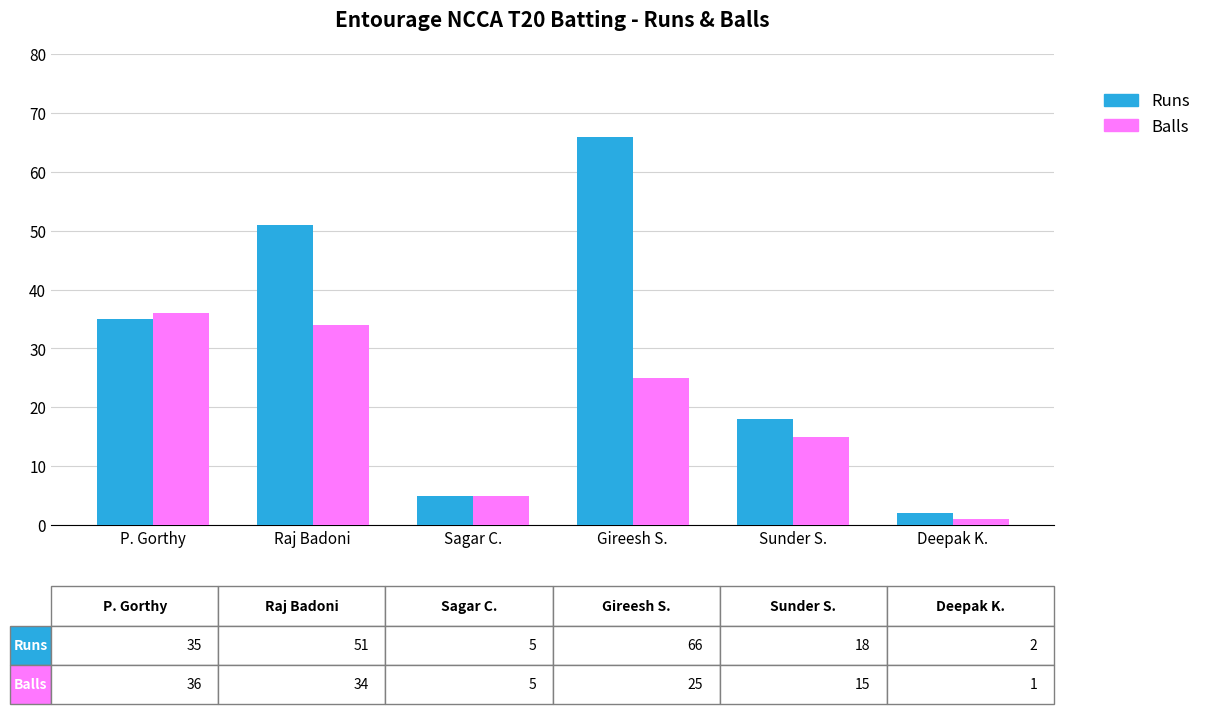

Count the number of categories in the chart.

6